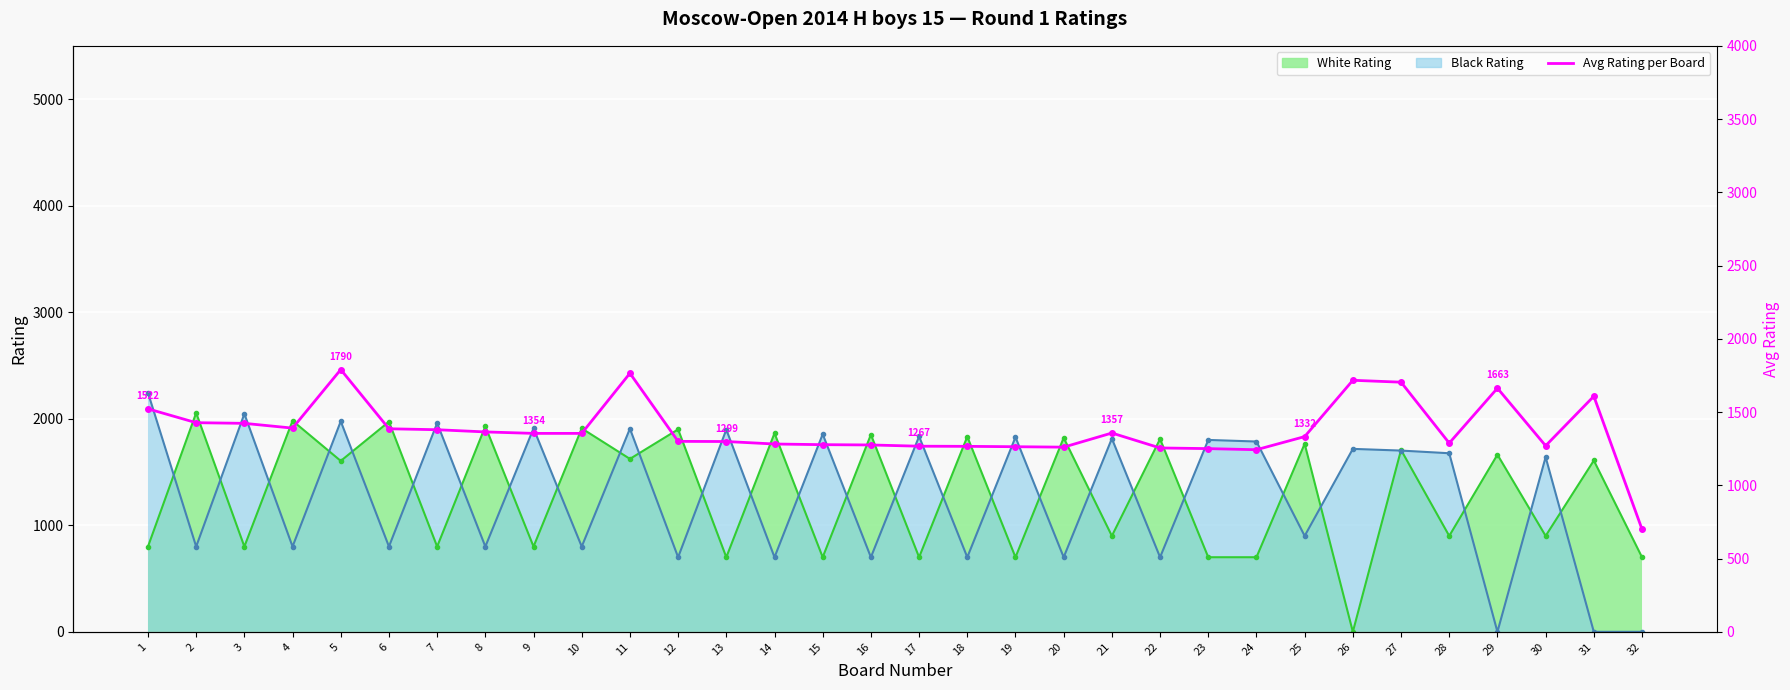

What is the value of the 7th point from the left?

1379.5